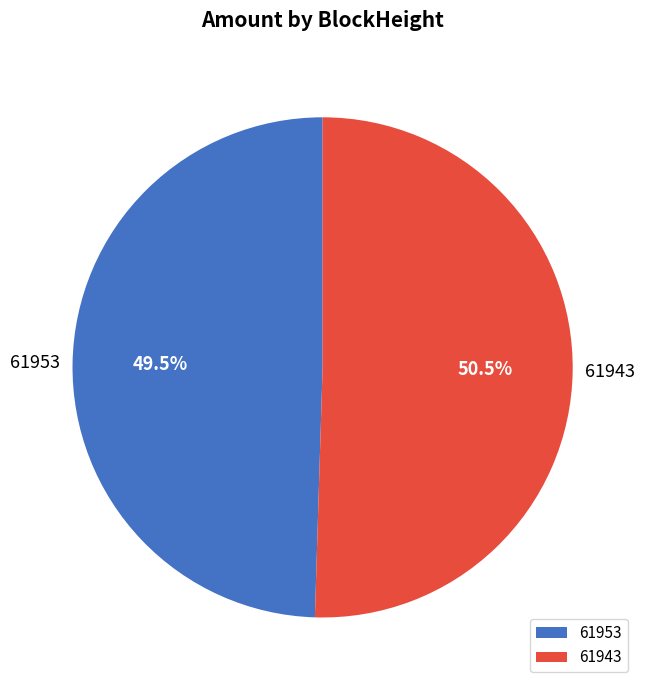

Rank the categories by value from lowest to highest.

61953, 61943